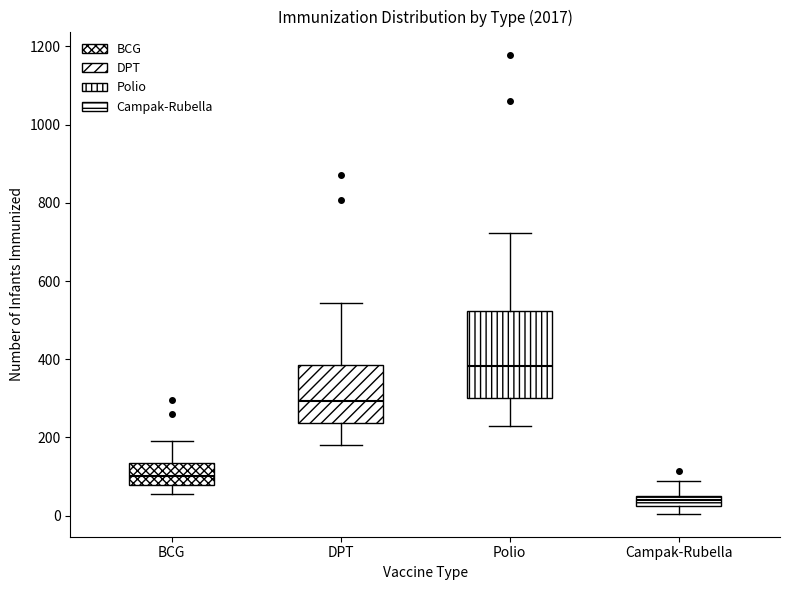

Comparing the boxes themselves (not the whiskers), which one is the tallest?

Polio